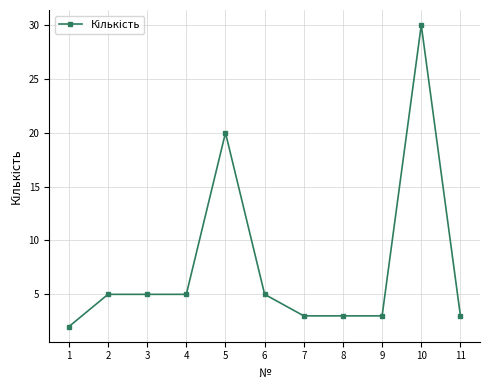

How many series are shown in this chart?

1